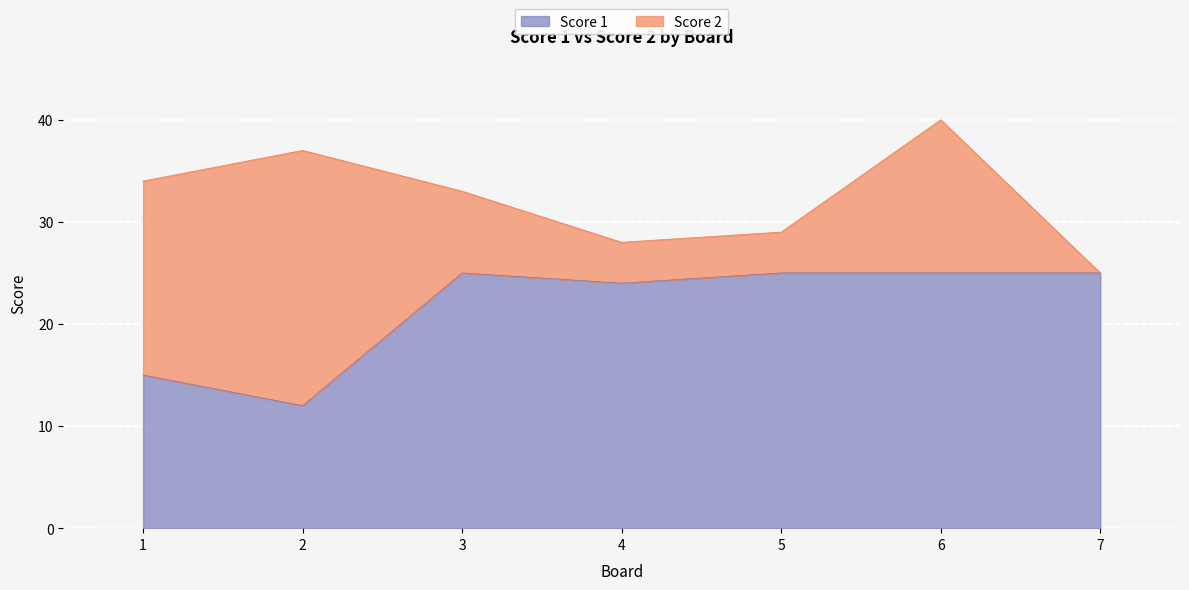

Where is the first local maximum?

3